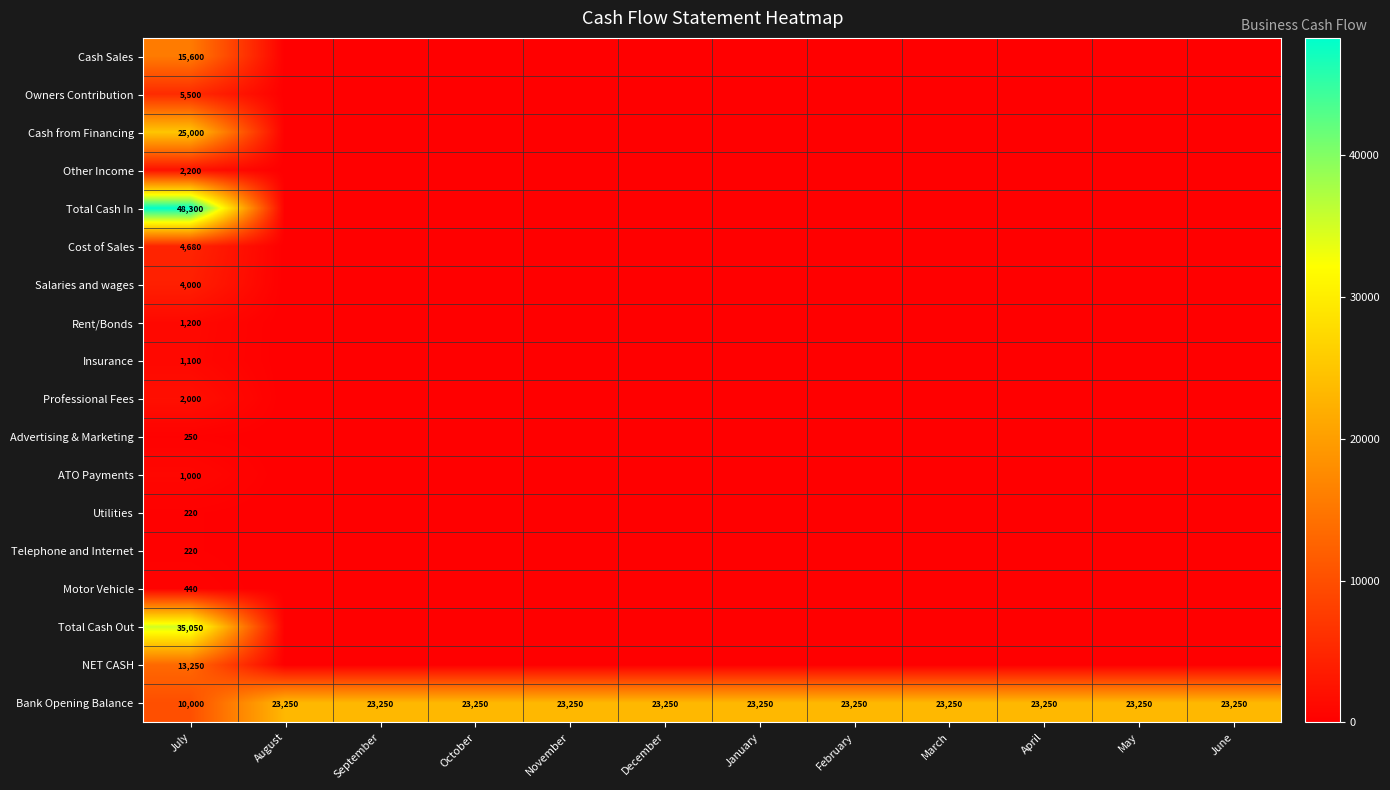

What value does the Bank Opening Balance series have at December, to the nearest 10?

23250